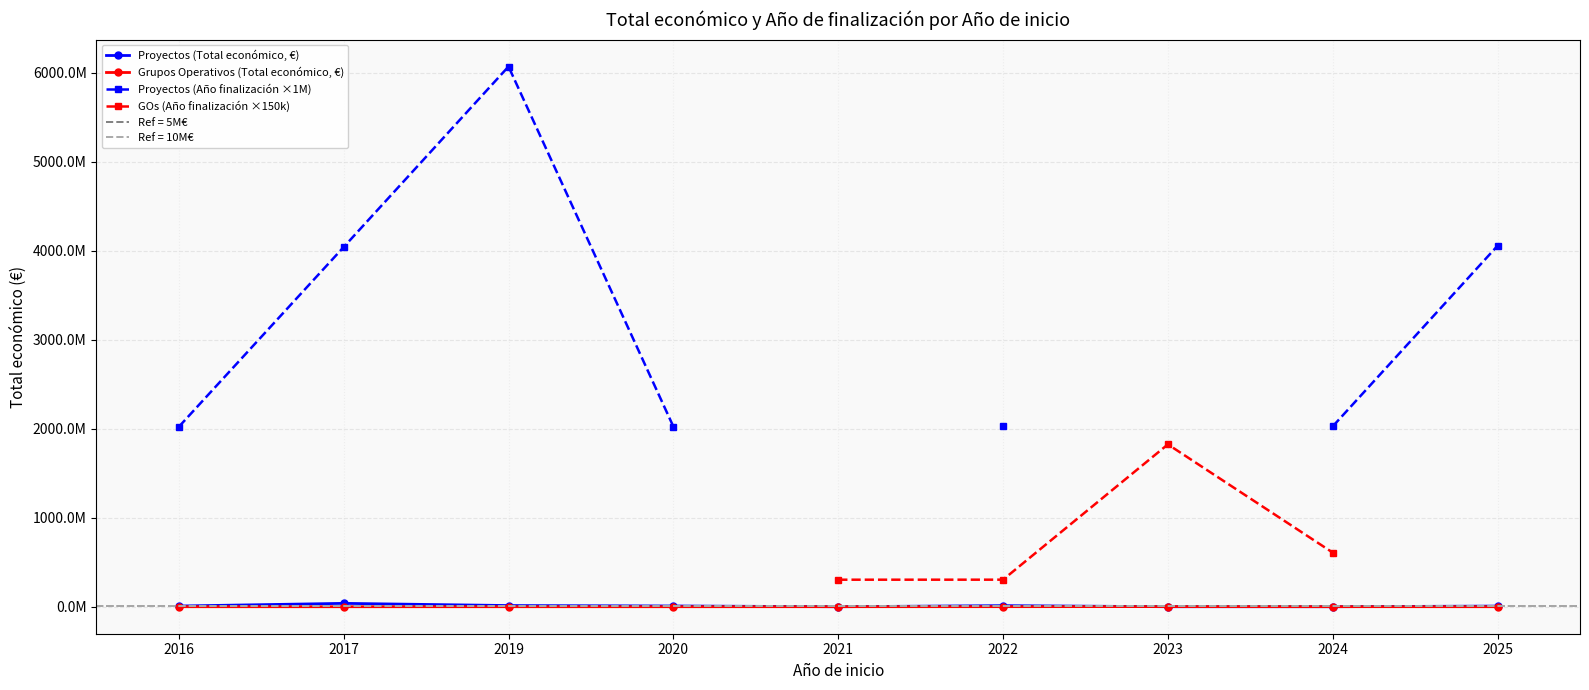

The Proyectos (Total económico, €) series shows 6109891.7 at 2022. True or false?

False